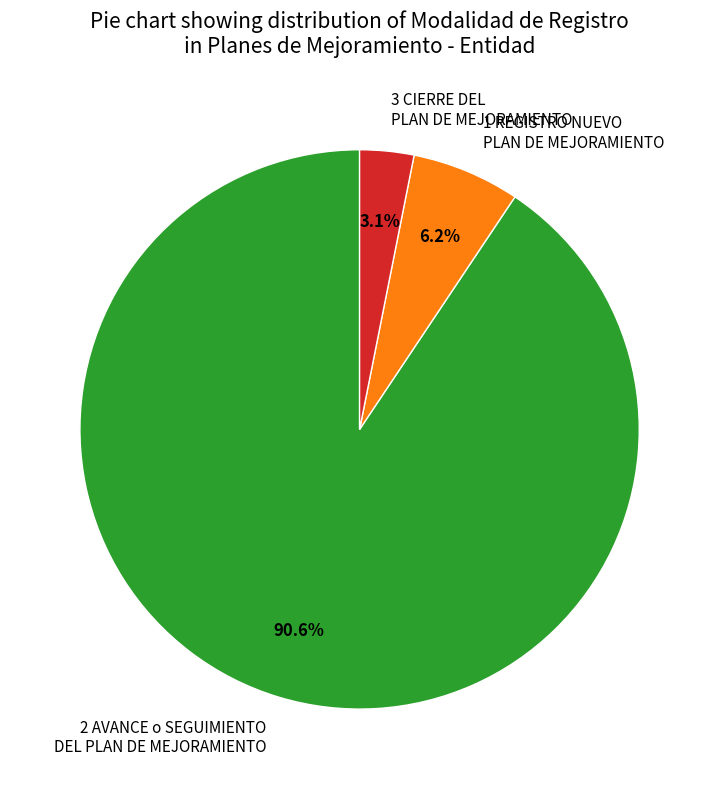

Which slice is the smallest?

3 CIERRE DEL PLAN DE MEJORAMIENTO